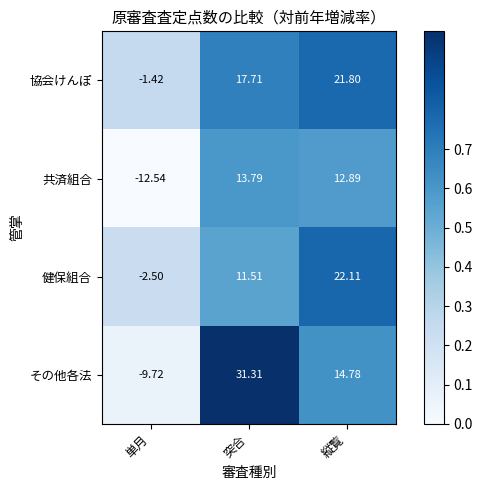

Count the number of categories in the chart.

3